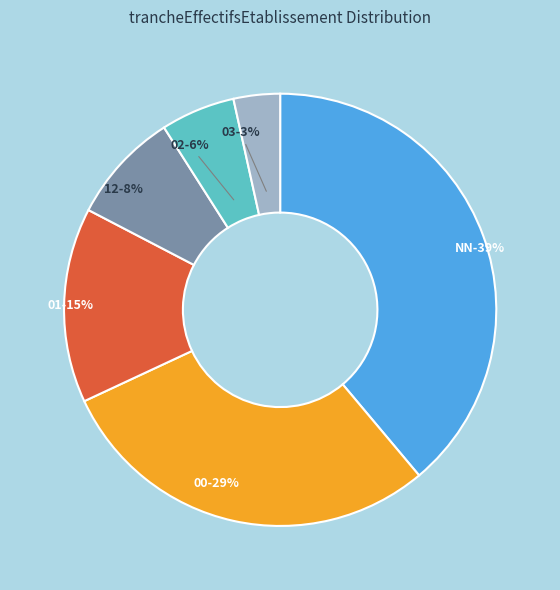

To the nearest percent, what is the combined percentage of 03 and 12?

12%